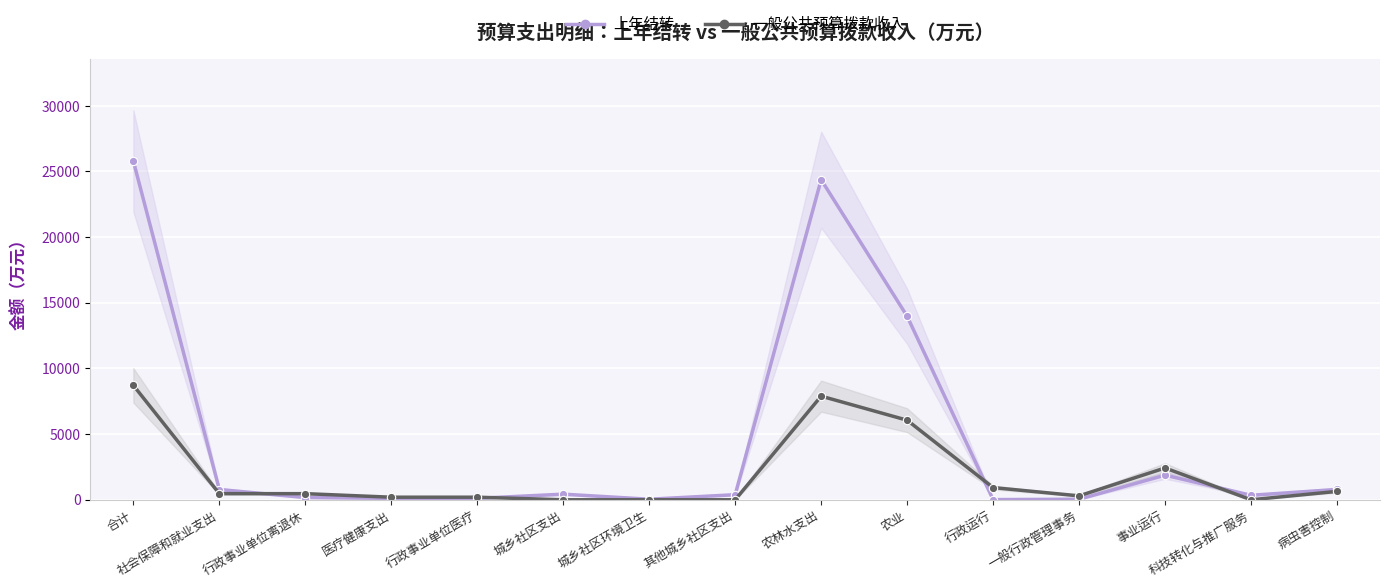

Between 农林水支出 and 农业, which series saw the biggest shift?

上年结转